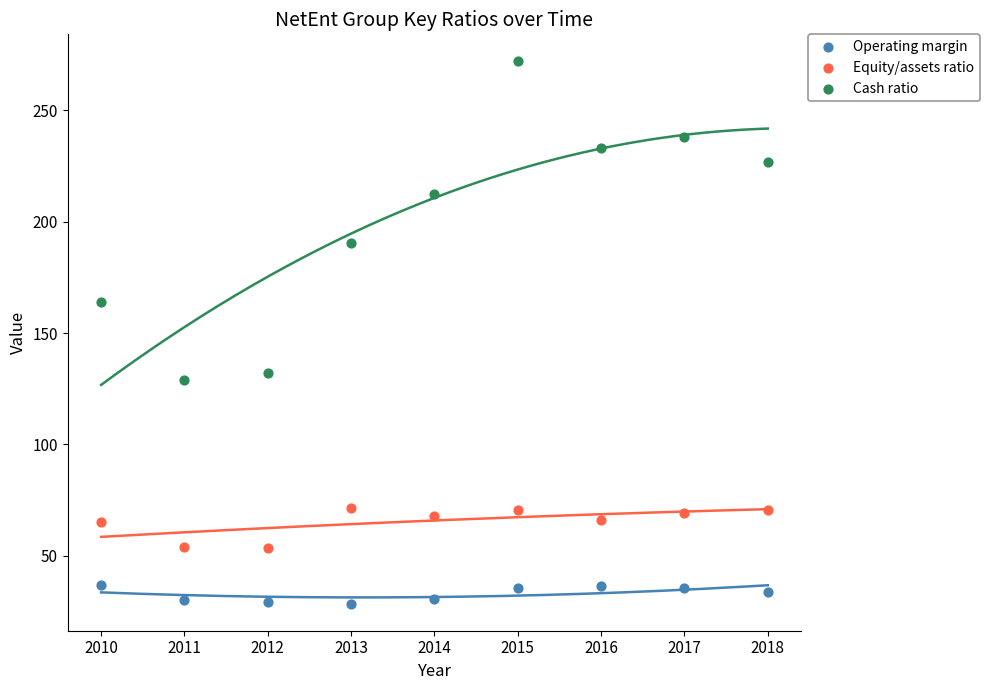

What are all the series names shown in the legend?

Operating margin, Equity/assets ratio, Cash ratio